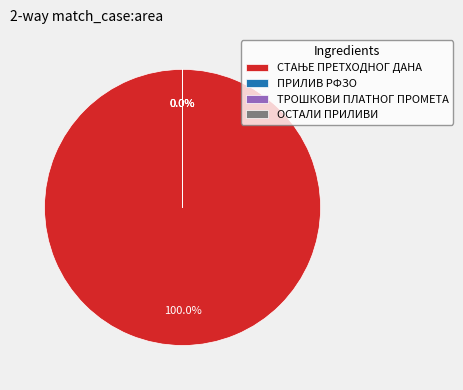

Which slice is the smallest?

ОСТАЛИ ПРИЛИВИ